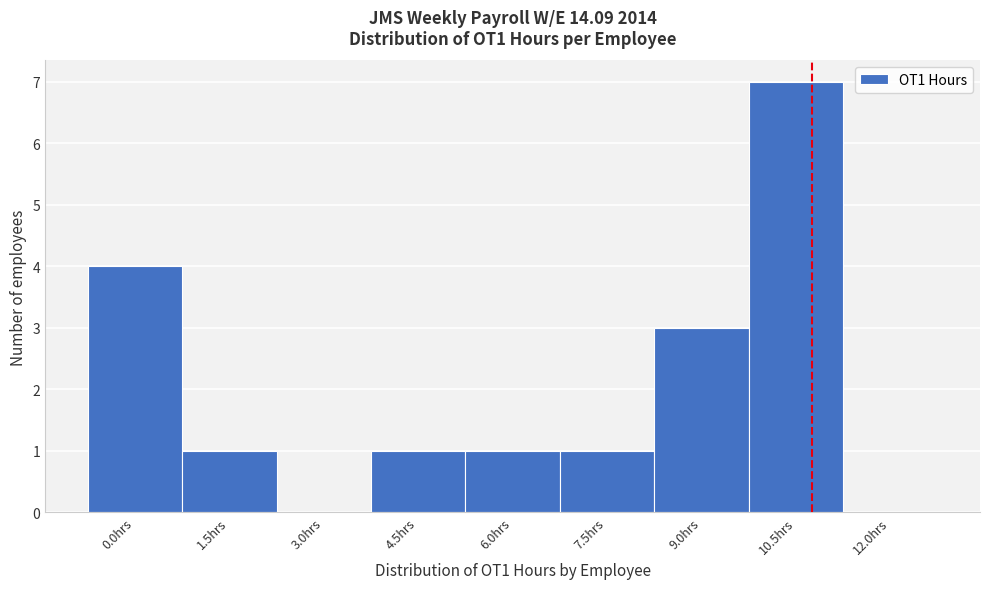

Reading left to right, list all the values displayed in this chart.

0.0hrs=4	1.5hrs=1	3.0hrs=0	4.5hrs=1	6.0hrs=1	7.5hrs=1	9.0hrs=3	10.5hrs=7	12.0hrs=0